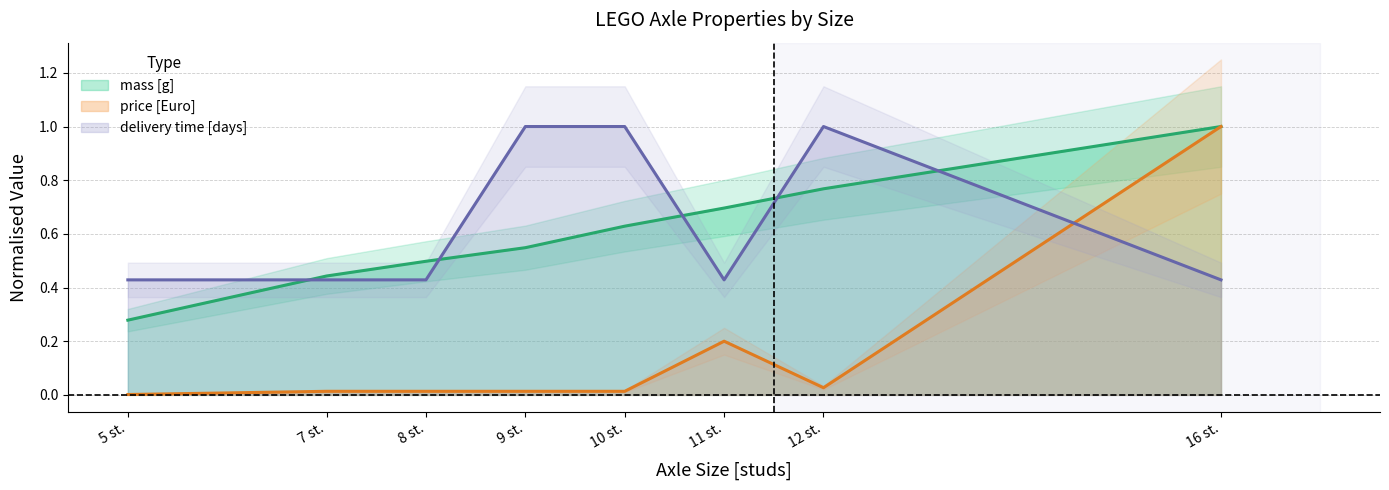

True or false: delivery time [days] and mass [g] intersect in this chart.

True